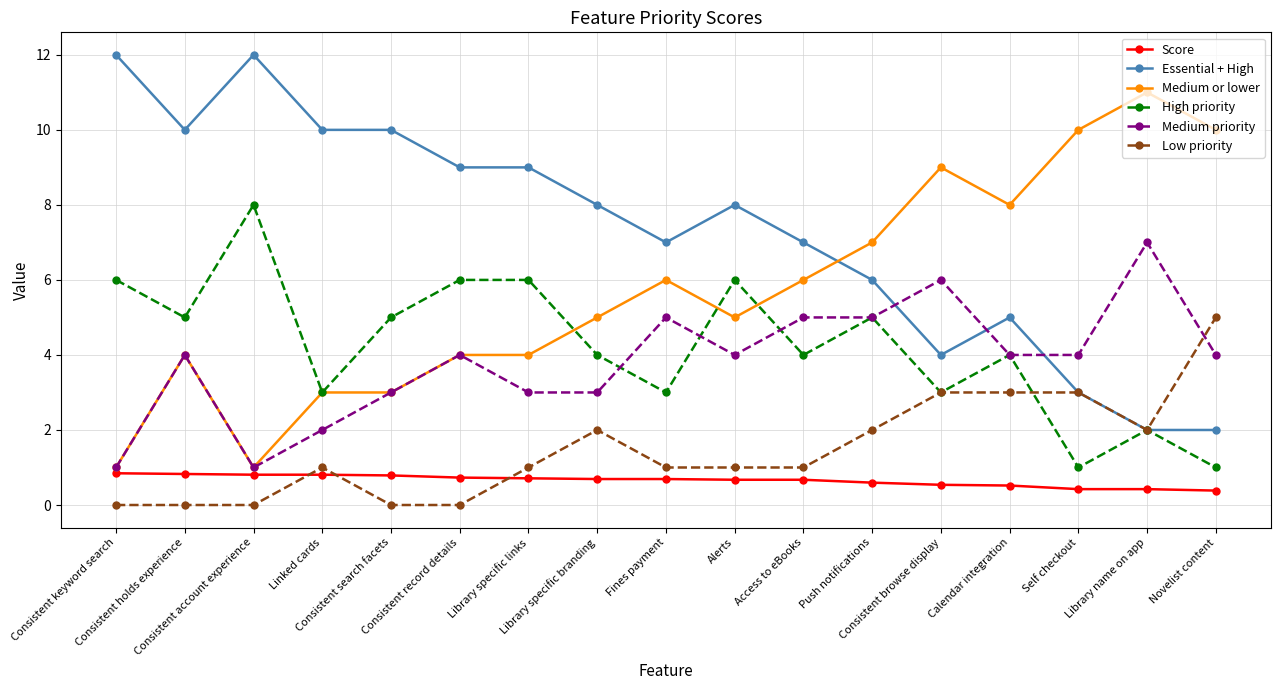

Reading left to right, extract all data points from this chart.

Score: 0.8	0.8	0.8	0.8	0.8	0.7	0.7	0.7	0.7	0.7	0.7	0.6	0.5	0.5	0.4	0.4	0.4
Essential + High: 12.0	10.0	12.0	10.0	10.0	9.0	9.0	8.0	7.0	8.0	7.0	6.0	4.0	5.0	3.0	2.0	2.0
Medium or lower: 1.0	4.0	1.0	3.0	3.0	4.0	4.0	5.0	6.0	5.0	6.0	7.0	9.0	8.0	10.0	11.0	10.0
High priority: 6.0	5.0	8.0	3.0	5.0	6.0	6.0	4.0	3.0	6.0	4.0	5.0	3.0	4.0	1.0	2.0	1.0
Medium priority: 1.0	4.0	1.0	2.0	3.0	4.0	3.0	3.0	5.0	4.0	5.0	5.0	6.0	4.0	4.0	7.0	4.0
Low priority: 0.0	0.0	0.0	1.0	0.0	0.0	1.0	2.0	1.0	1.0	1.0	2.0	3.0	3.0	3.0	2.0	5.0